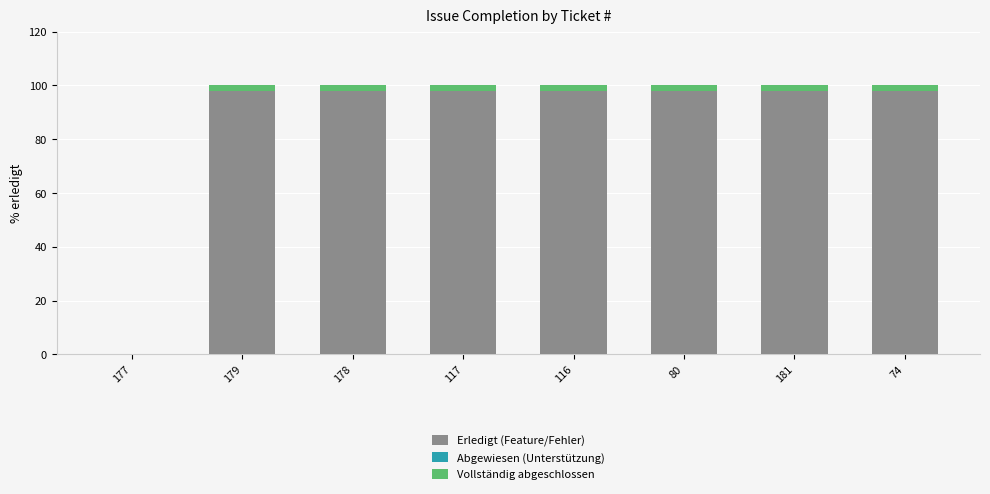

Which series changed the most between 80 and 181?

Erledigt (Feature/Fehler)